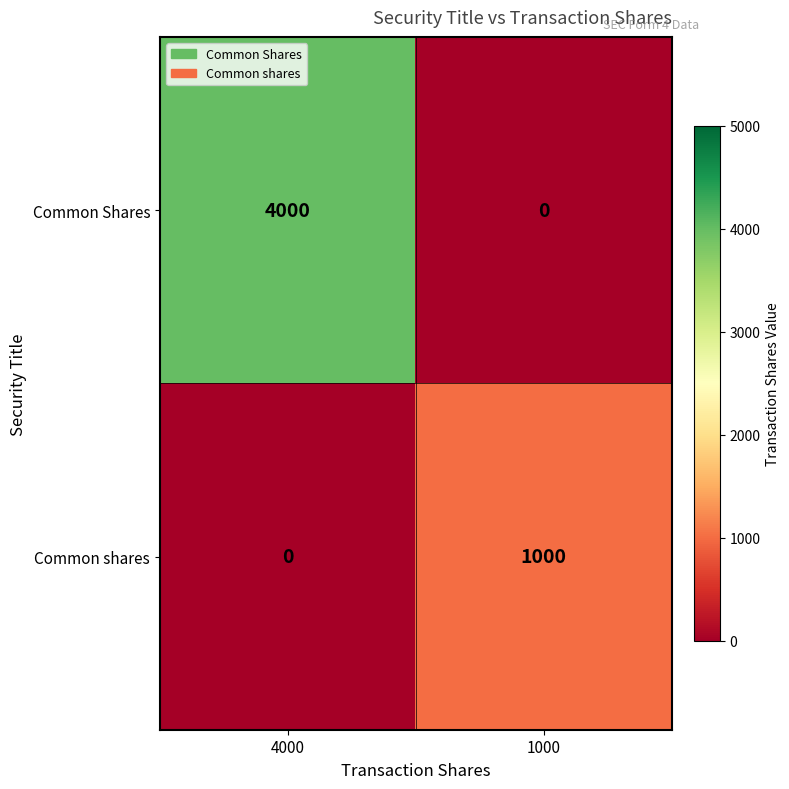

The Common Shares series shows 2635 at 4000. True or false?

False